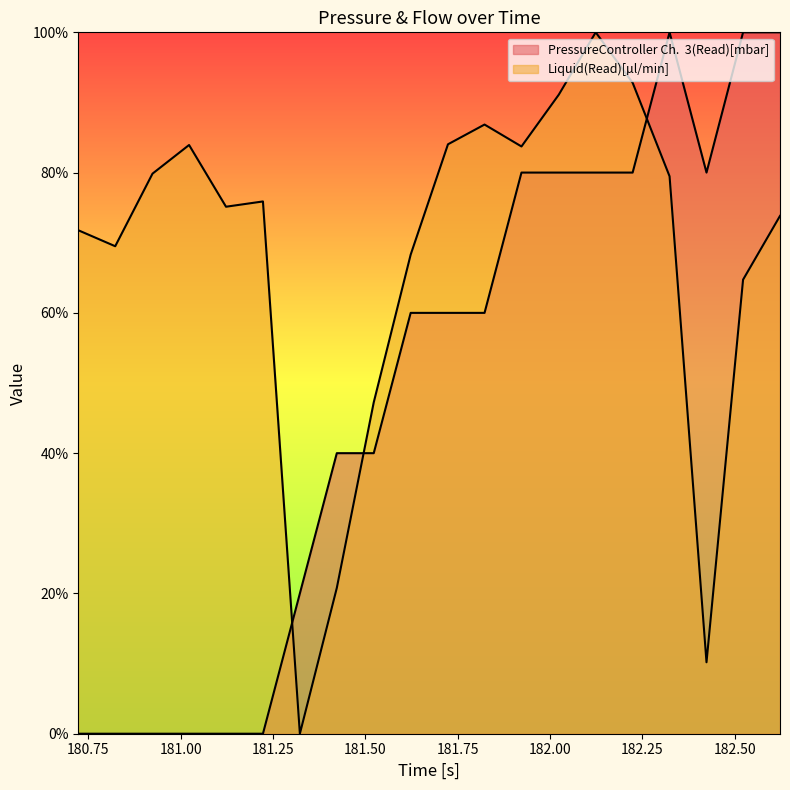

Rank the series by their maximum value, from lowest to highest.

PressureController Ch.  3(Read)[mbar], Liquid(Read)[µl/min]